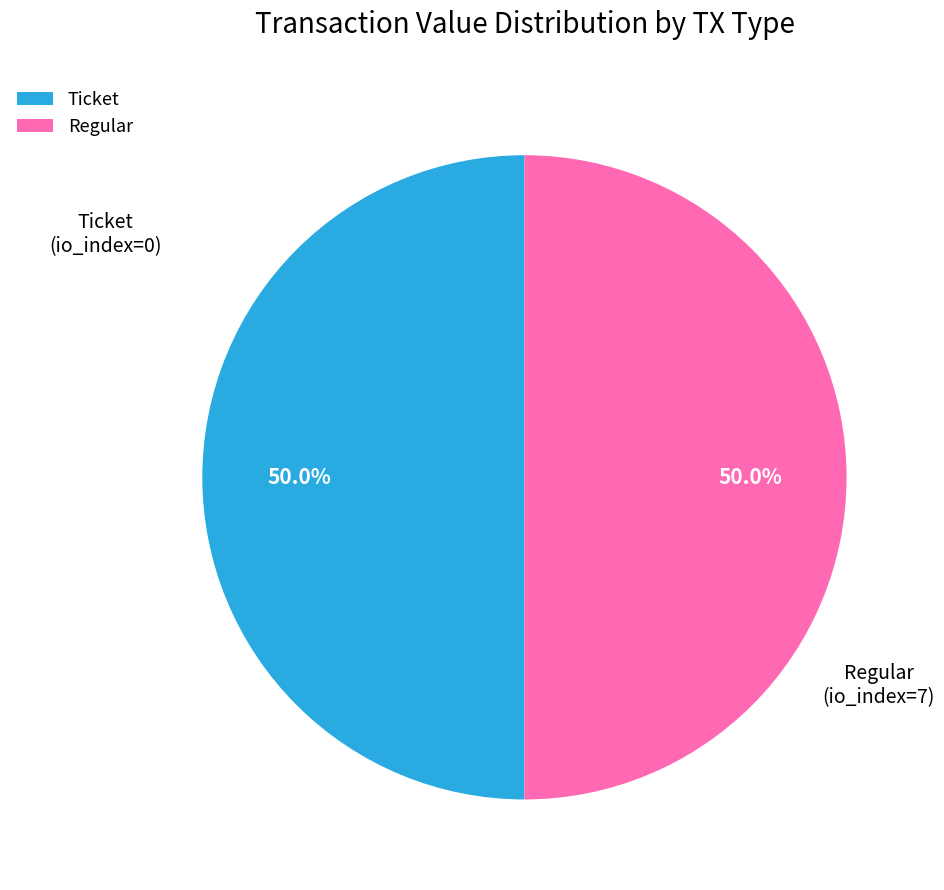

Approximately how many times larger is the value at Ticket compared to Regular?

1.0